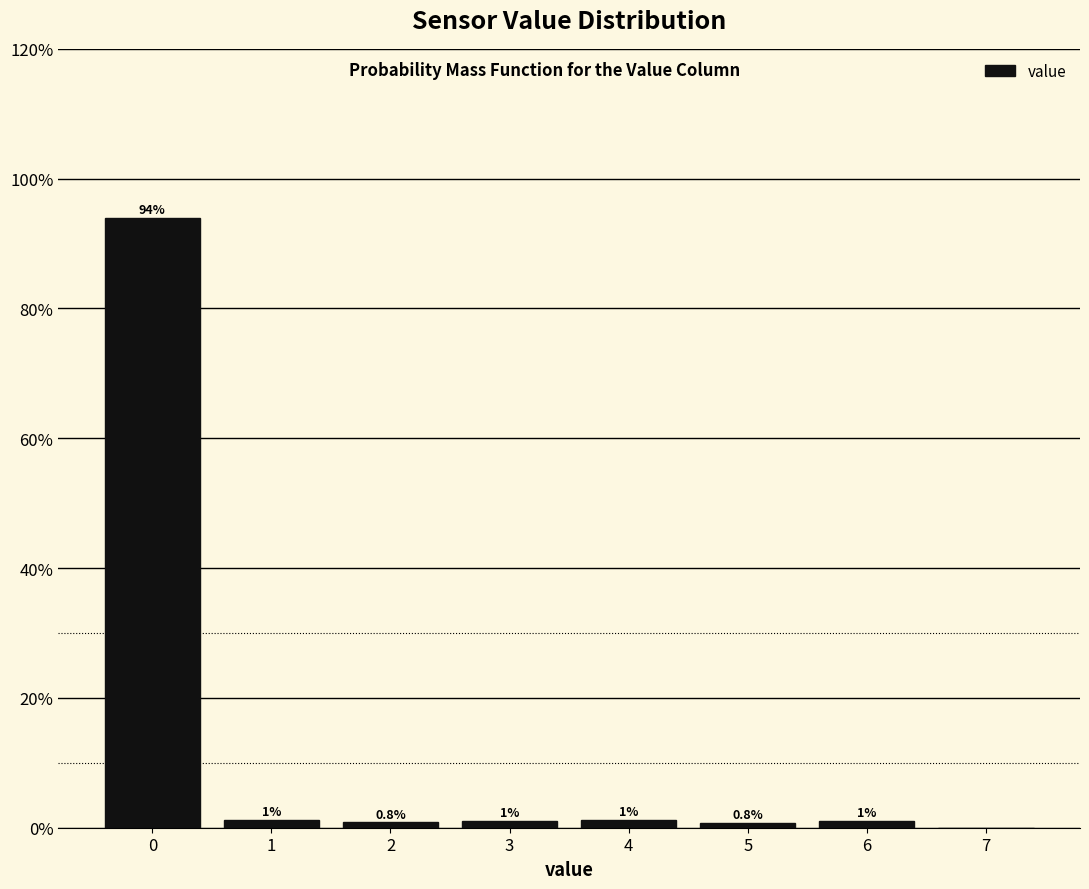

What is the sum of all values?

100.0